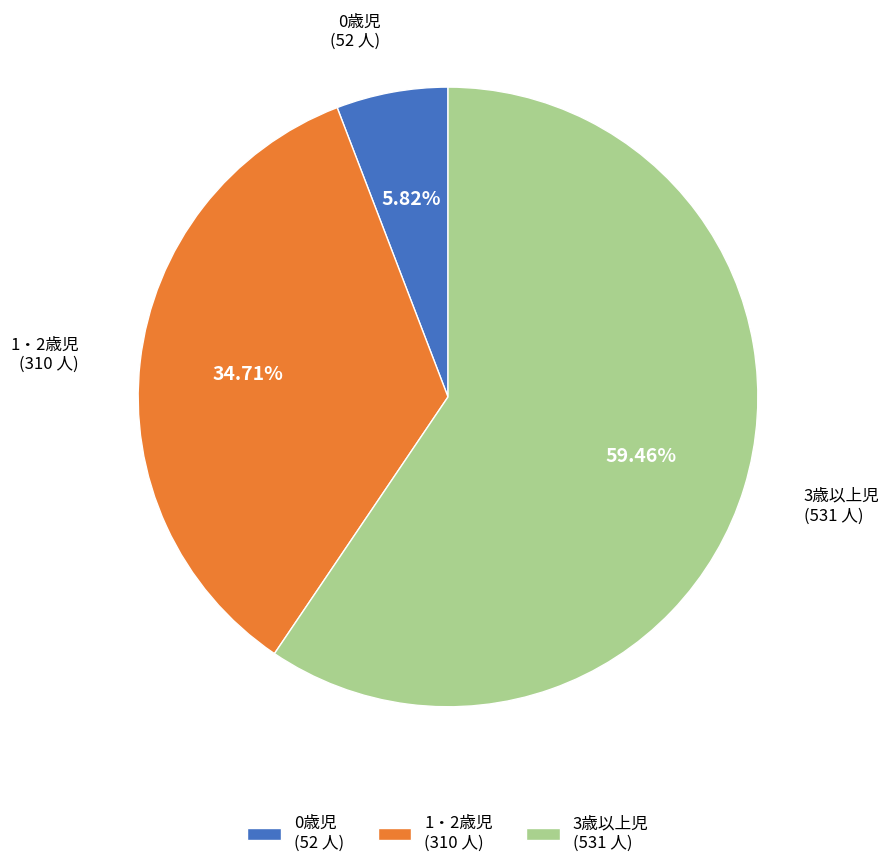

What percentage is the 0歳児 slice, to the nearest percent?

6%